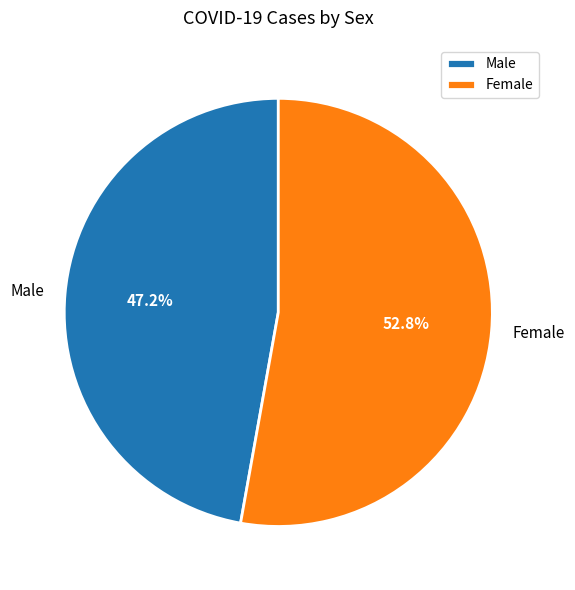

Between Male and Female, which is larger?

Female